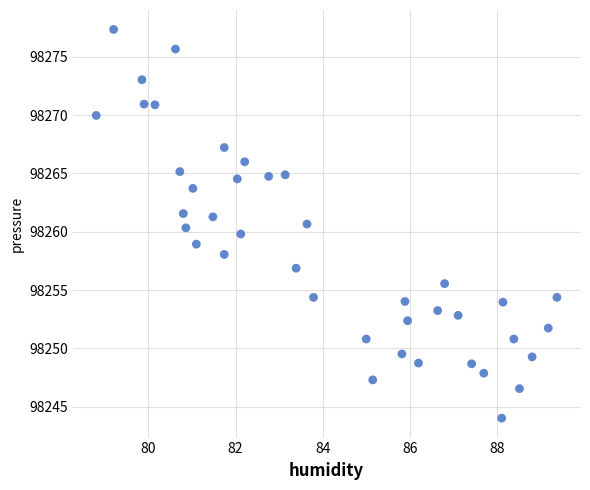

What is the range of X values (max minus min)?

10.6